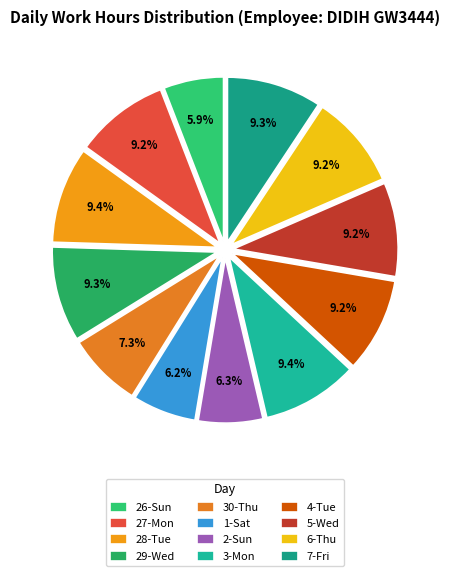

What is the ratio of the value at 30-Thu to the value at 4-Tue?

0.8